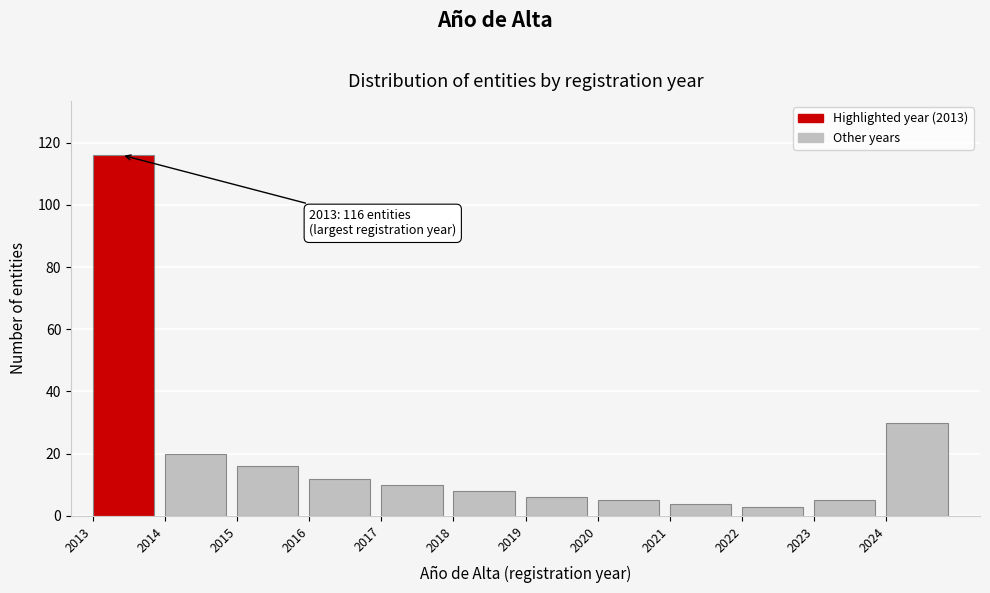

Reading left to right, extract all data points from this chart.

116	20	16	12	10	8	6	5	4	3	5	30